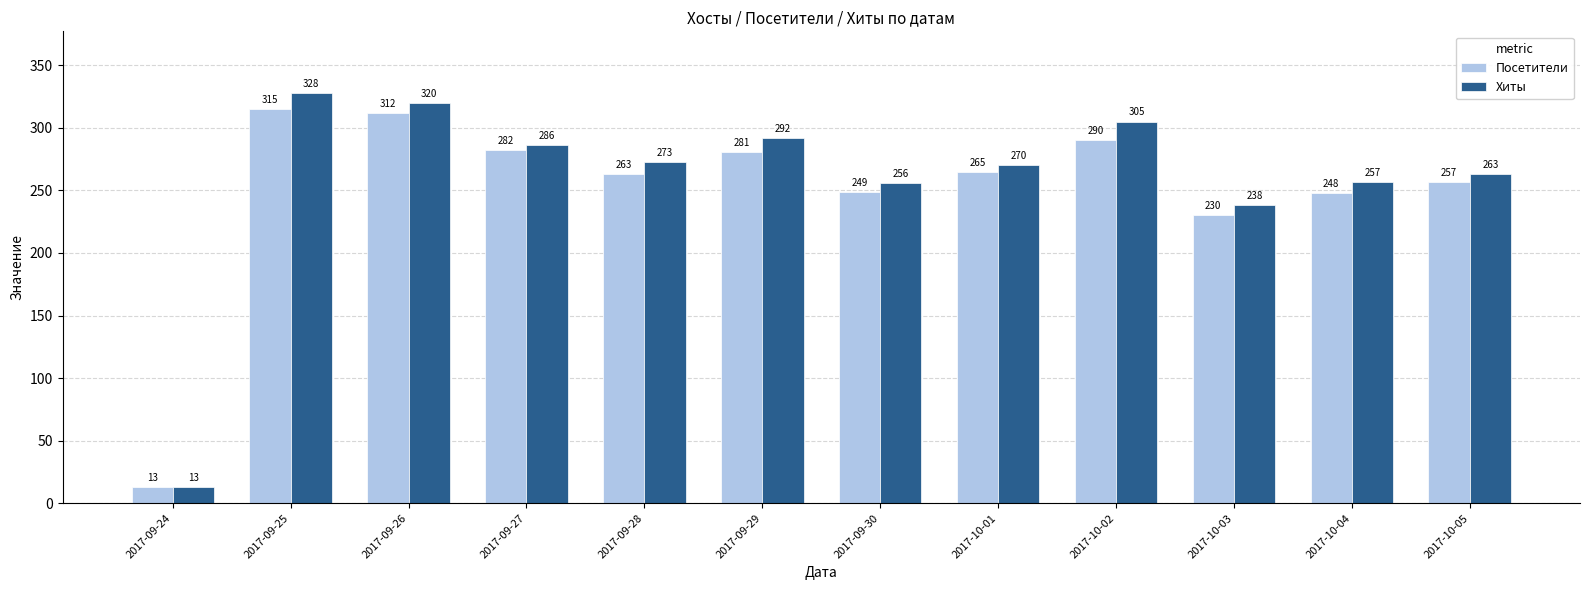

At which category is the sum across all series the highest?

2017-09-25